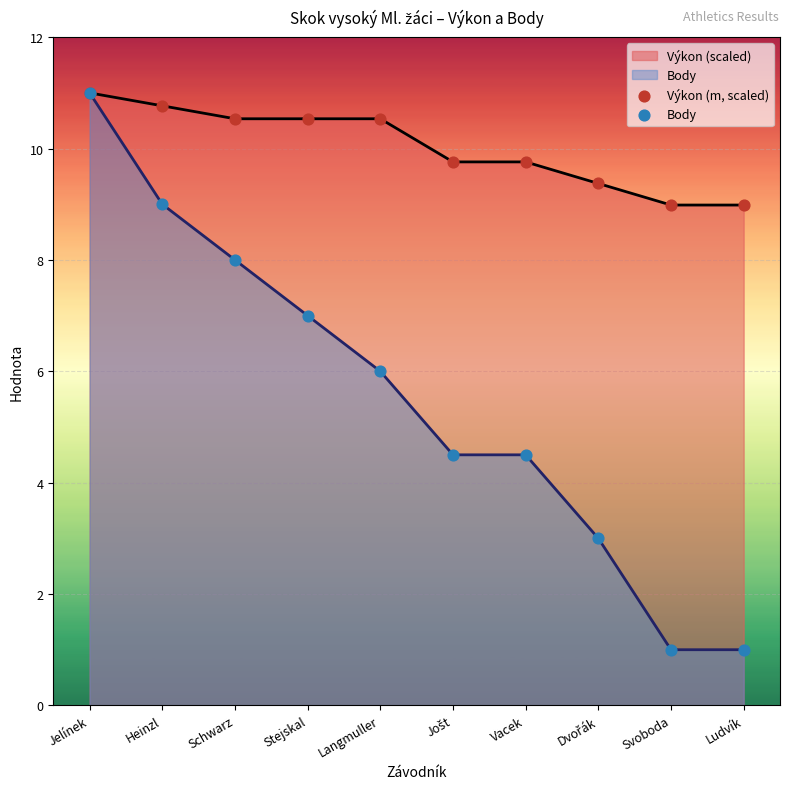

At which category is the sum across all series the highest?

Jelínek